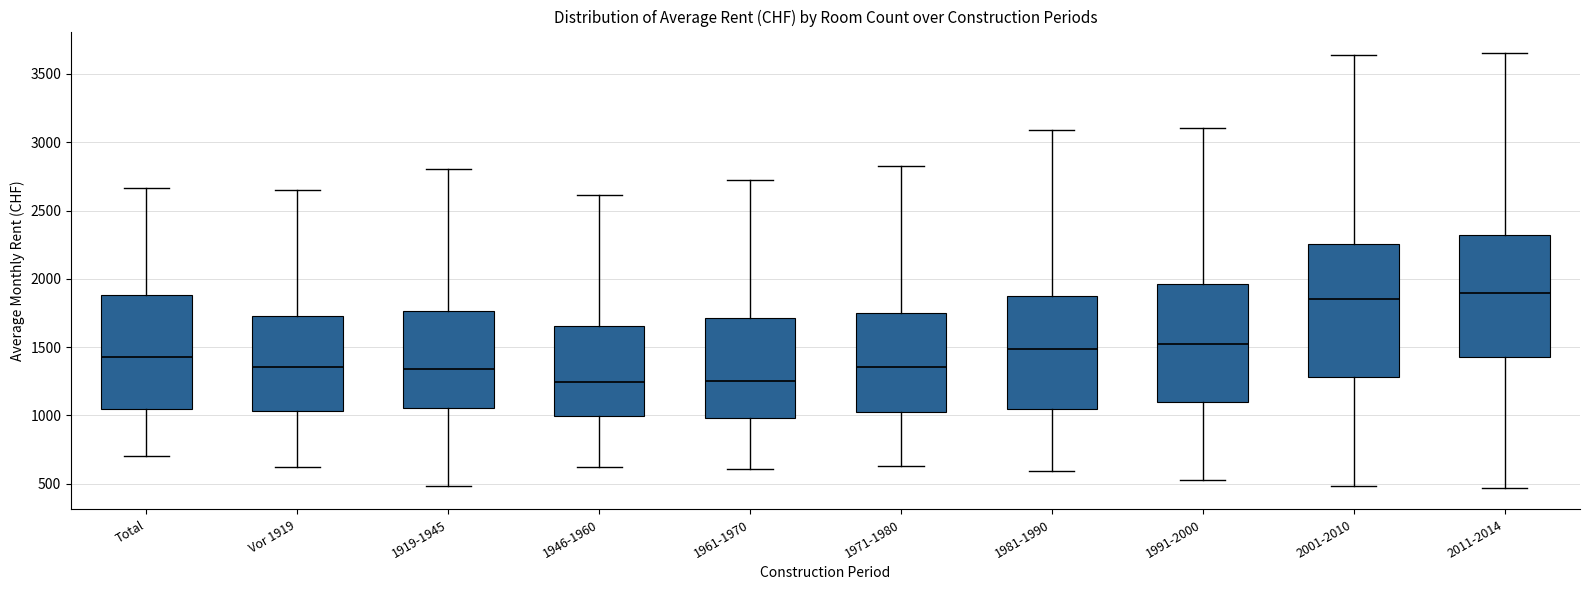

Reading left to right, transcribe this box plot: for each box, give where its median line is, the range the box spans, and where its two whiskers end, as read against the y-axis. The values are not printed on the chart, so give them approximately, as read against the axis.

Total: median 1450, box 1050 to 1900, whiskers 700 to 2650
Vor 1919: median 1350, box 1050 to 1750, whiskers 600 to 2650
1919-1945: median 1350, box 1050 to 1750, whiskers 500 to 2800
1946-1960: median 1250, box 1000 to 1650, whiskers 600 to 2600
1961-1970: median 1250, box 1000 to 1700, whiskers 600 to 2700
1971-1980: median 1350, box 1050 to 1750, whiskers 650 to 2850
1981-1990: median 1500, box 1050 to 1850, whiskers 600 to 3100
1991-2000: median 1500, box 1100 to 1950, whiskers 550 to 3100
2001-2010: median 1850, box 1300 to 2250, whiskers 500 to 3650
2011-2014: median 1900, box 1450 to 2300, whiskers 450 to 3650